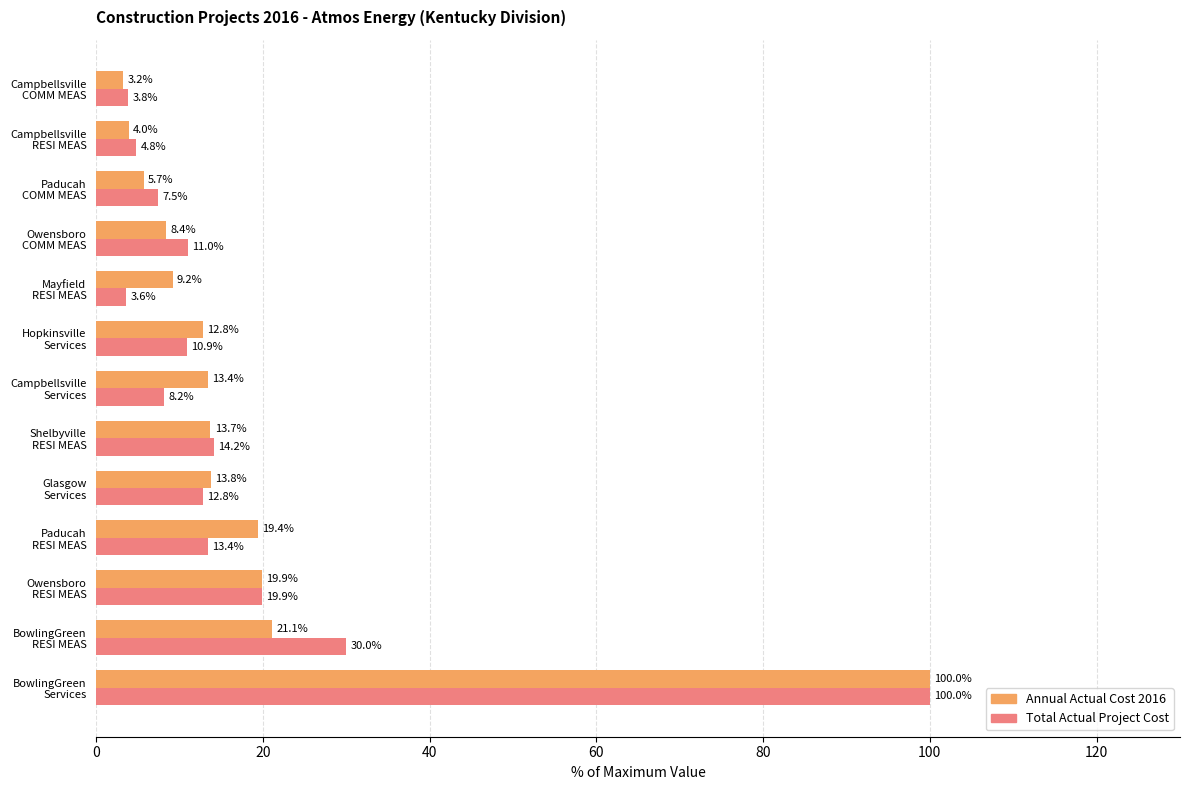

What is the lowest value of the Annual Actual Cost 2016 series?

3.2